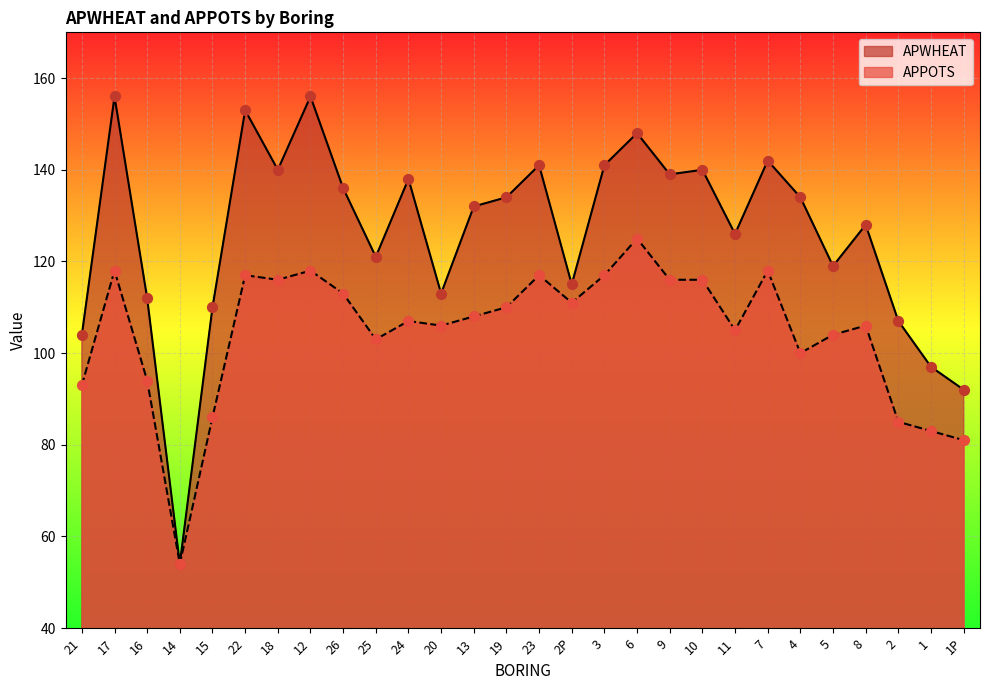

Is the value of APPOTS at 19 greater than the value of APWHEAT at 24?

No